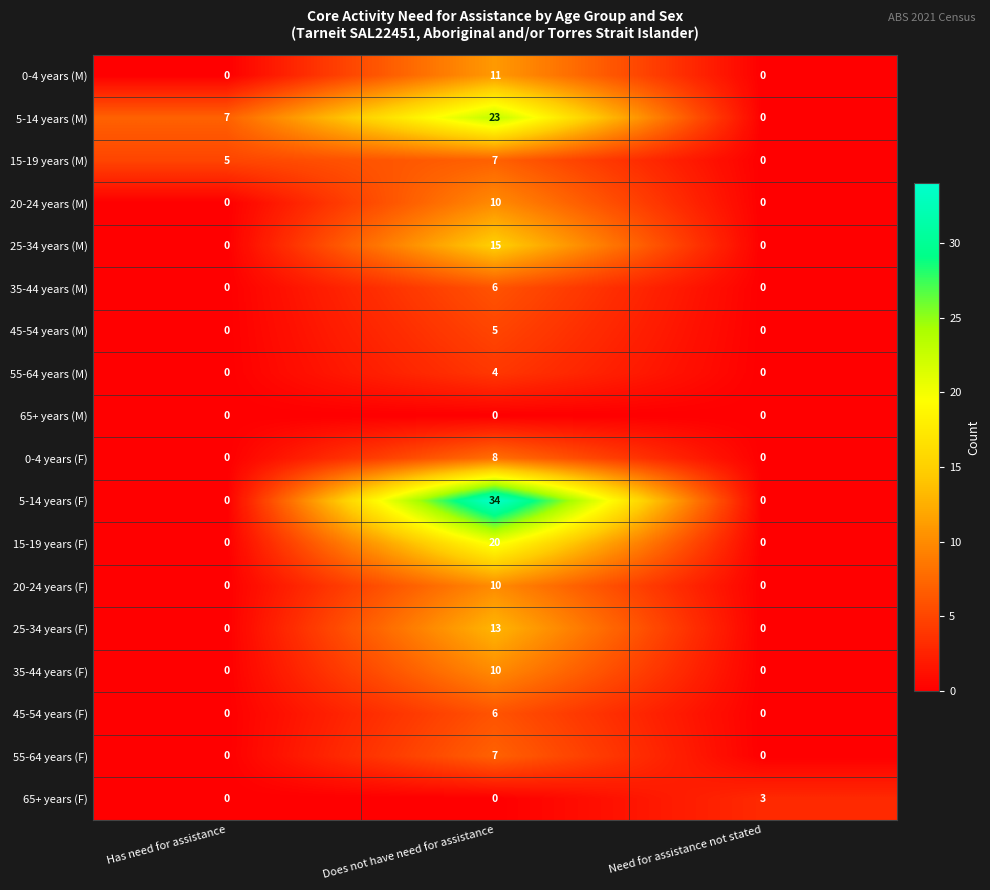

True or false: 25-34 years (M) has a value of -6 at Has need for assistance.

False